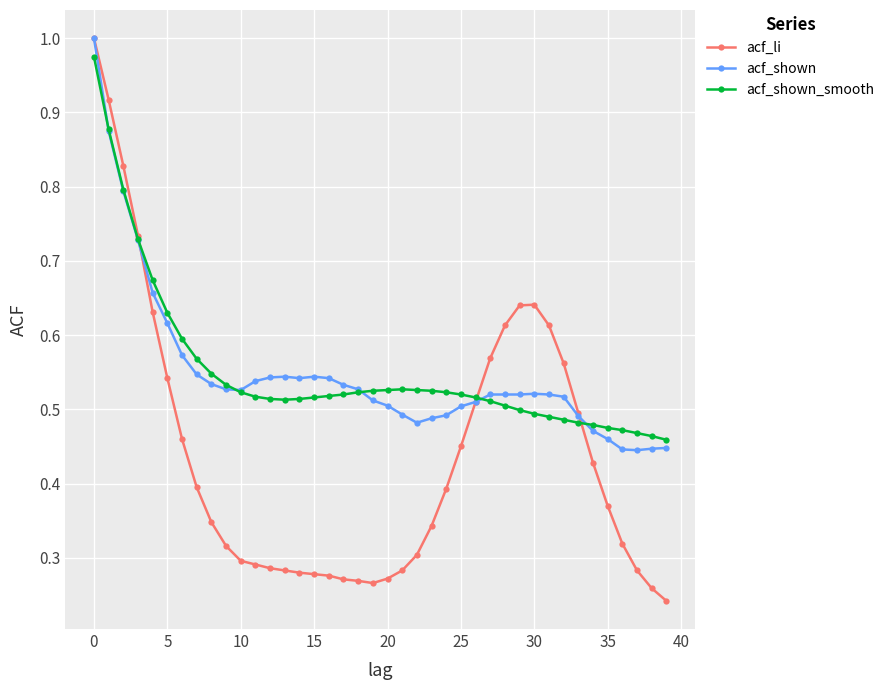

At how many categories does at least one series exceed 0?

40